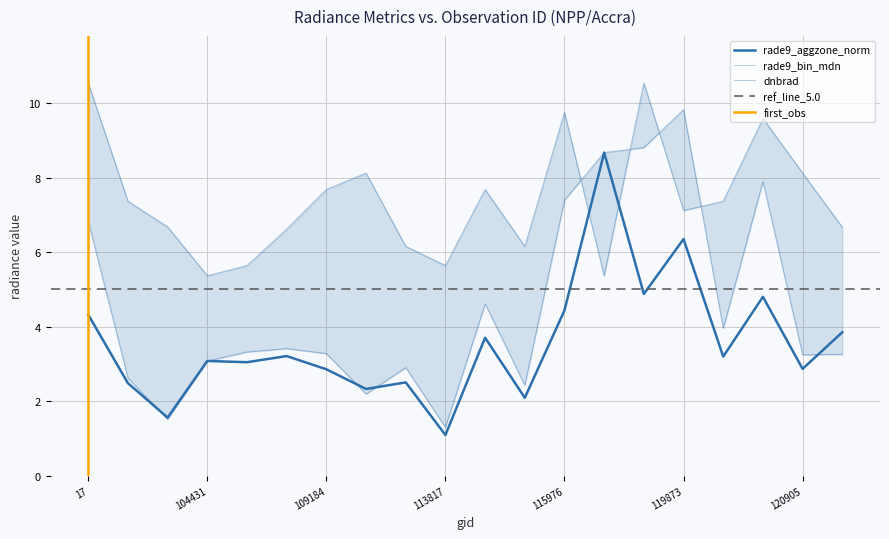

What is the greatest value displayed?

10.5